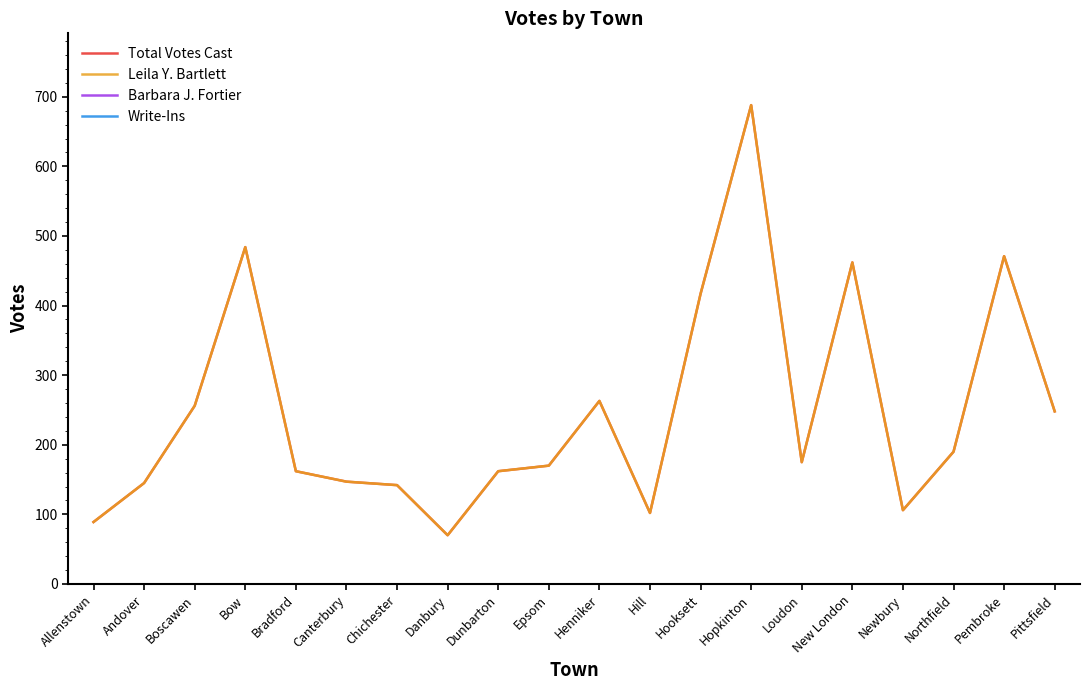

Between Epsom and Newbury, which is larger?

Epsom